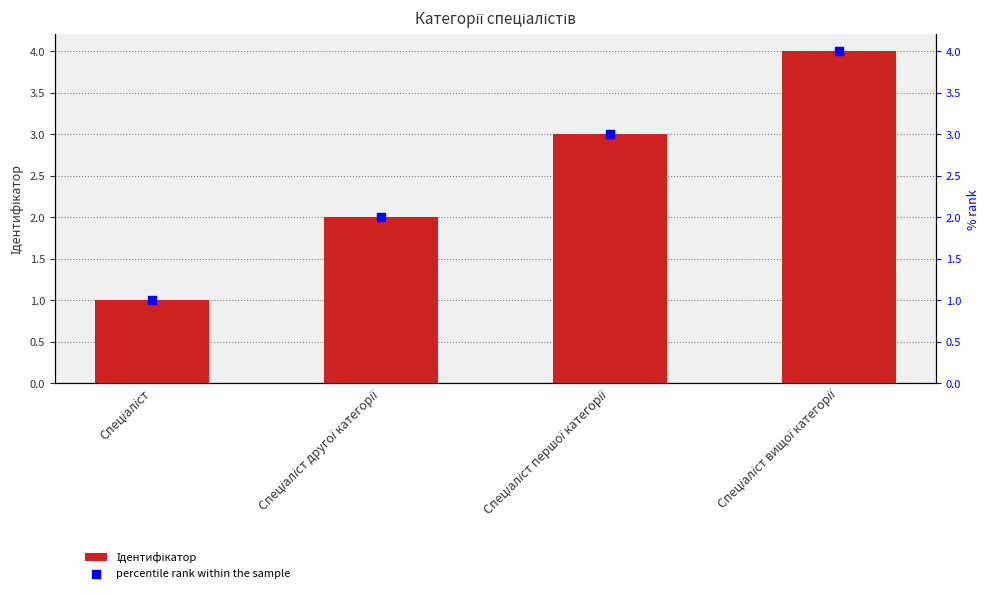

At how many categories does at least one series exceed 3?

1